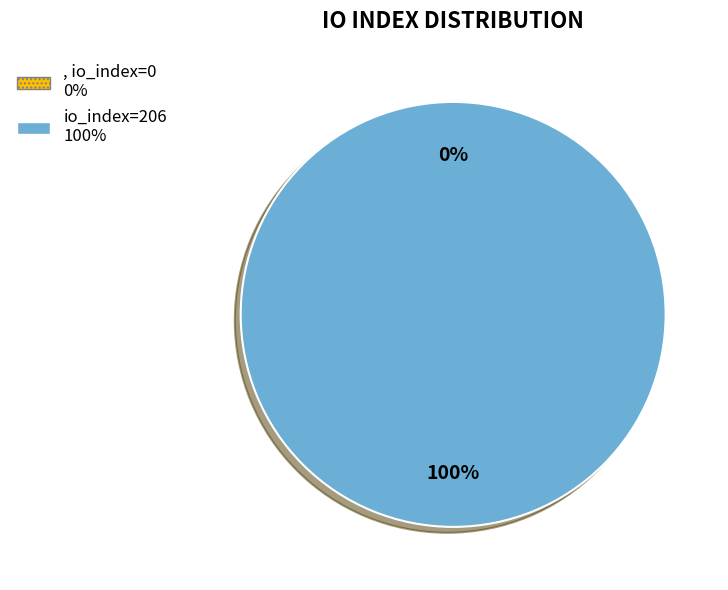

To the nearest percent, what is the difference between the io_index=206 (Regular) and io_index=0 (Ticket) slice percentages?

100%